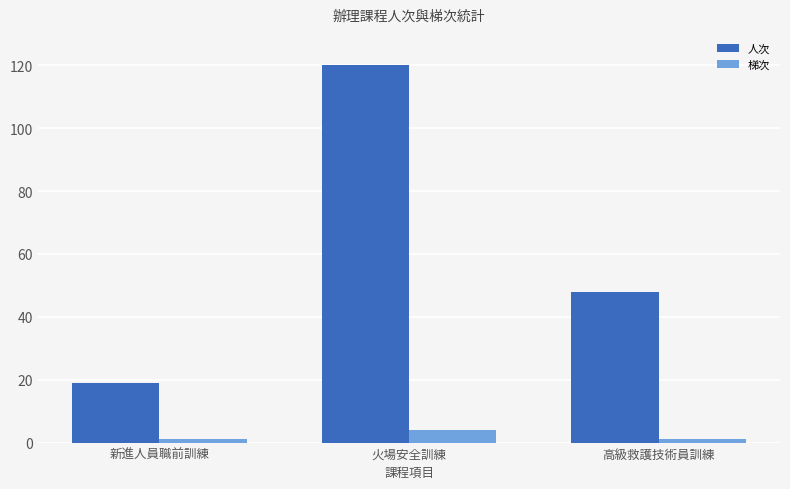

How many distinct data groups are displayed?

2